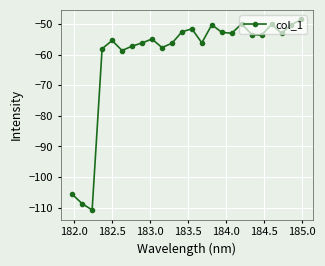

True or false: the data has more than 2 interior local peaks.

True